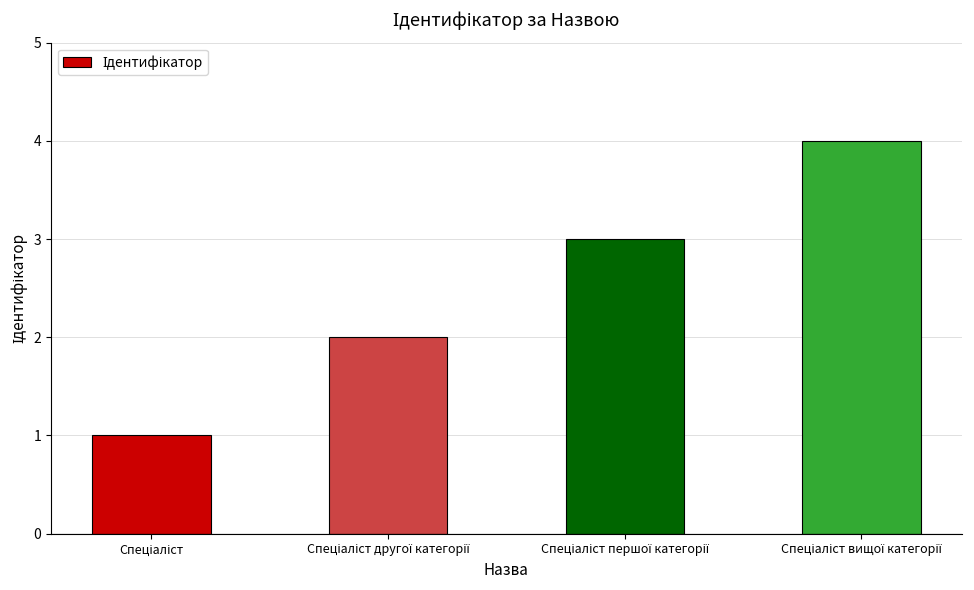

What is the greatest value displayed?

4